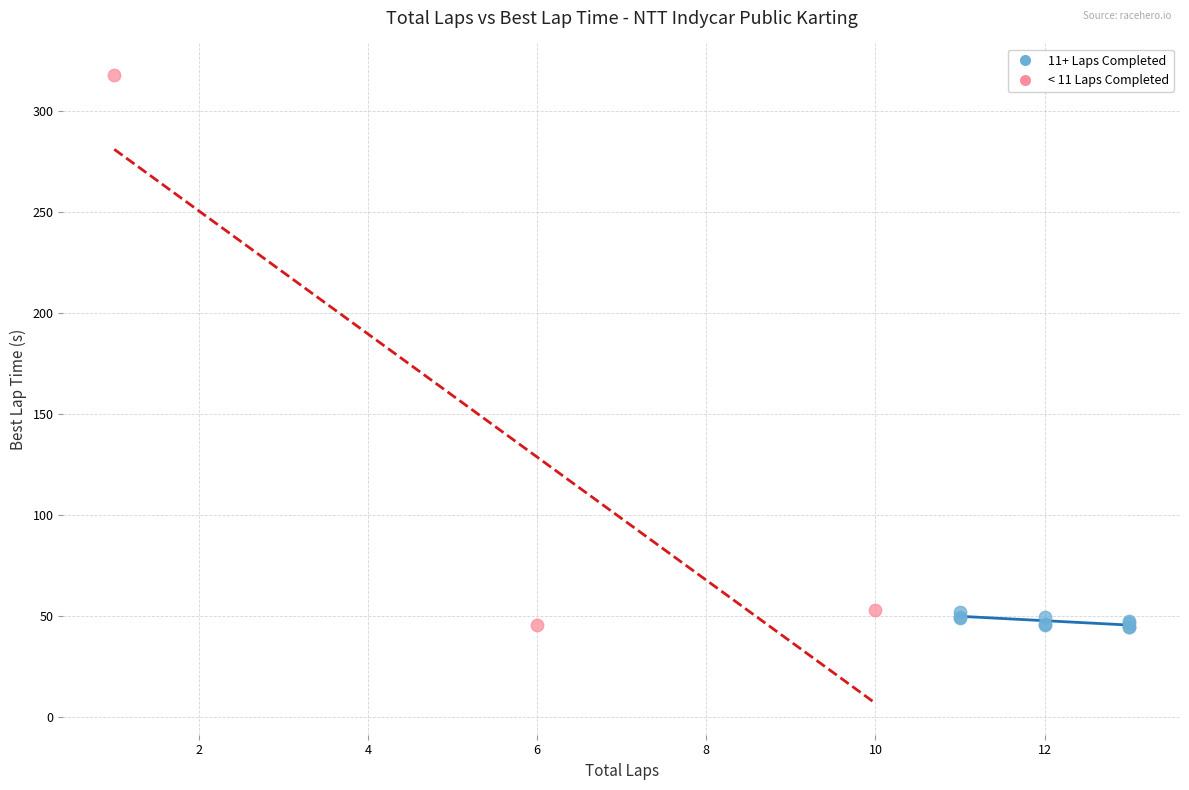

Which series has the largest Y range (max minus min)?

< 11 Laps Completed